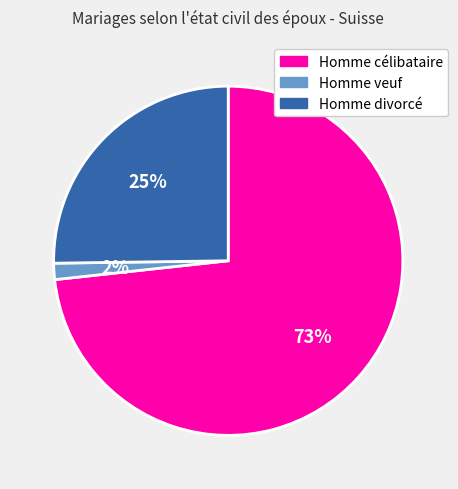

Is there any slice that represents more than half of the pie?

Yes